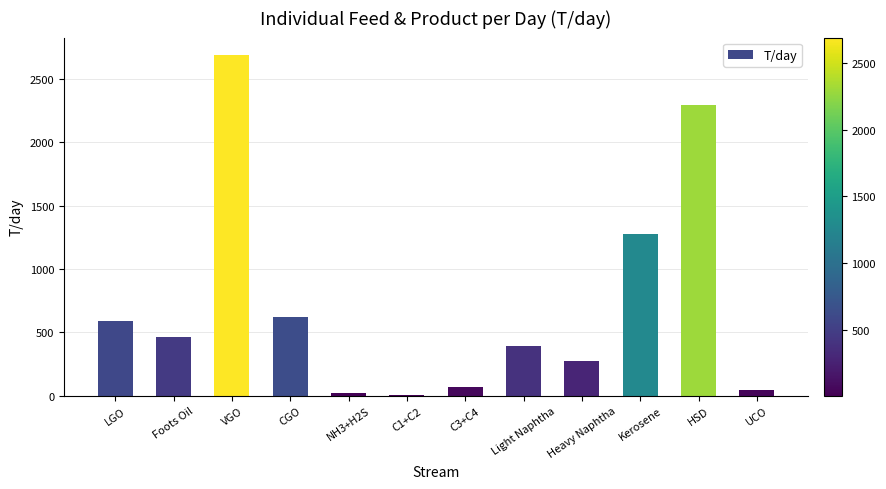

Reading left to right, extract all data points from this chart.

LGO=589.7	Foots Oil=463.0	VGO=2690.7	CGO=624.6	NH3+H2S=19.9	C1+C2=4.3	C3+C4=66.7	Light Naphtha=390.4	Heavy Naphtha=278.2	Kerosene=1273.3	HSD=2292.6	UCO=42.6